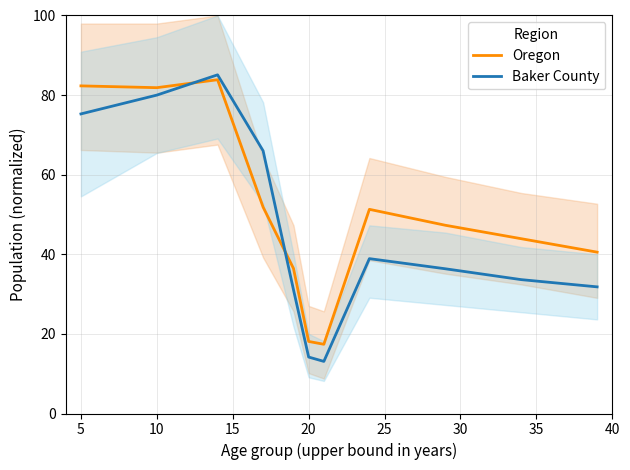

True or false: Baker County has a value of 134.6 at 5.

False